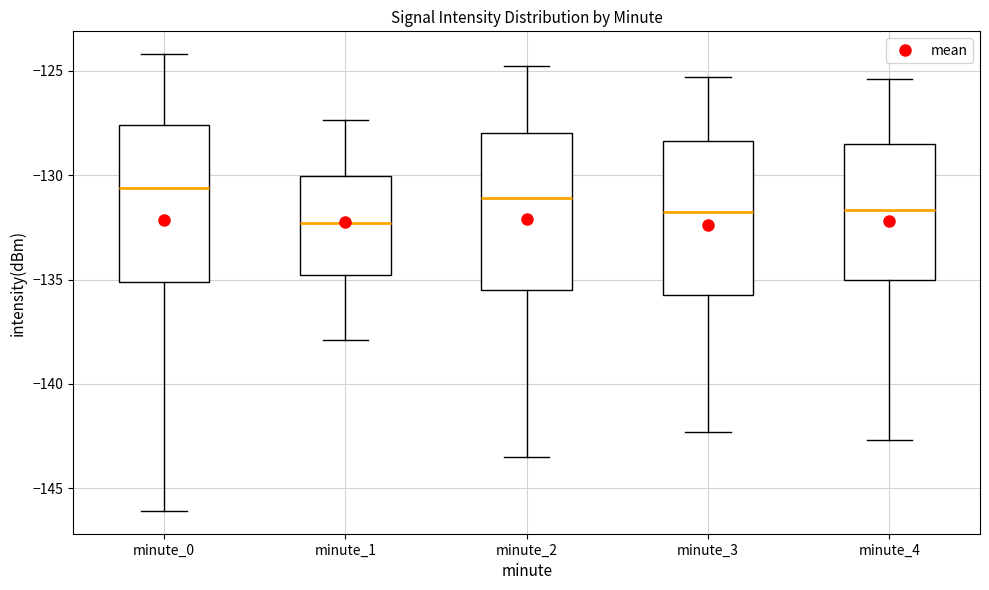

Reading left to right, transcribe this box plot: for each box, give where its median line is, the range the box spans, and where its two whiskers end, as read against the y-axis. The values are not printed on the chart, so give them approximately, as read against the axis.

minute_0: median -130.5, box -135.0 to -127.5, whiskers -146.0 to -124.0
minute_1: median -132.5, box -135.0 to -130.0, whiskers -138.0 to -127.5
minute_2: median -131.0, box -135.5 to -128.0, whiskers -143.5 to -125.0
minute_3: median -131.5, box -135.5 to -128.5, whiskers -142.5 to -125.5
minute_4: median -131.5, box -135.0 to -128.5, whiskers -142.5 to -125.5